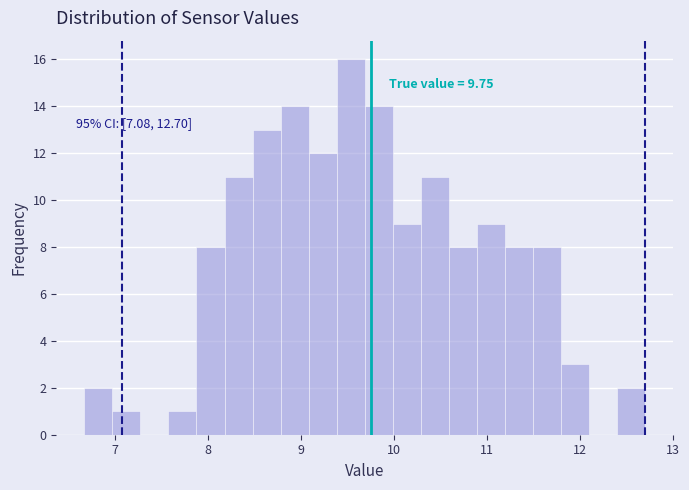

Read against the x-axis, roughly where is the centre of the tallest bar?

9.5